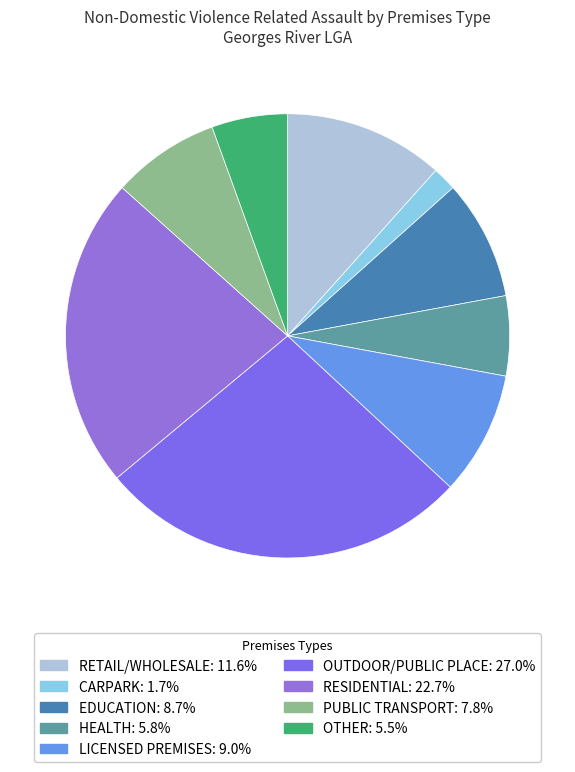

Does any single category account for the majority?

No